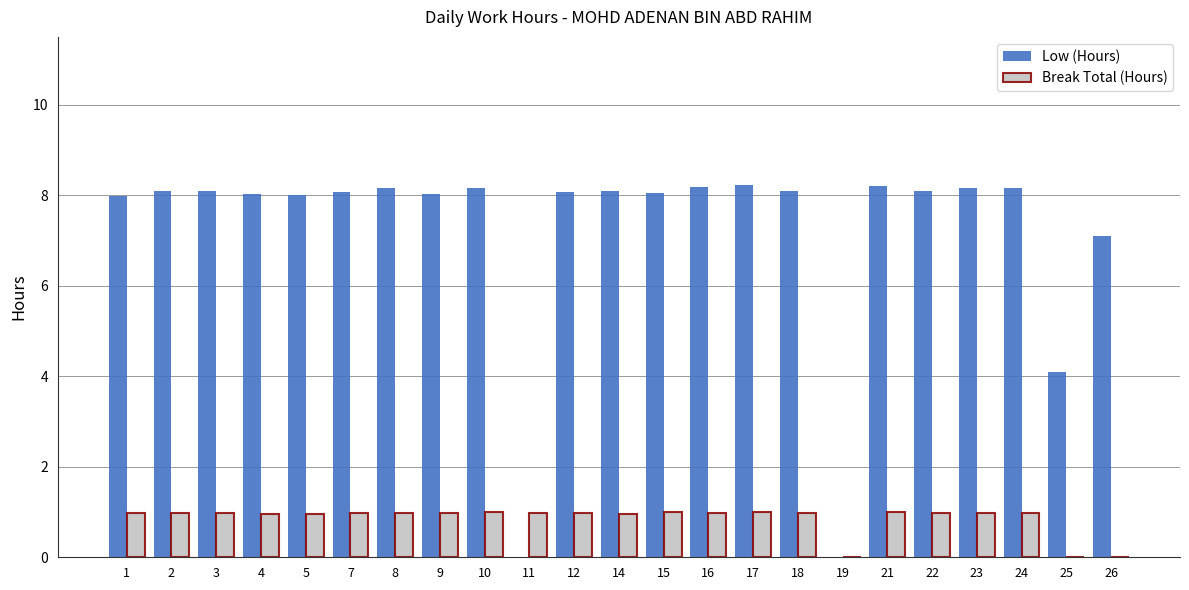

What is the sum of all Low (Hours) values?

165.1